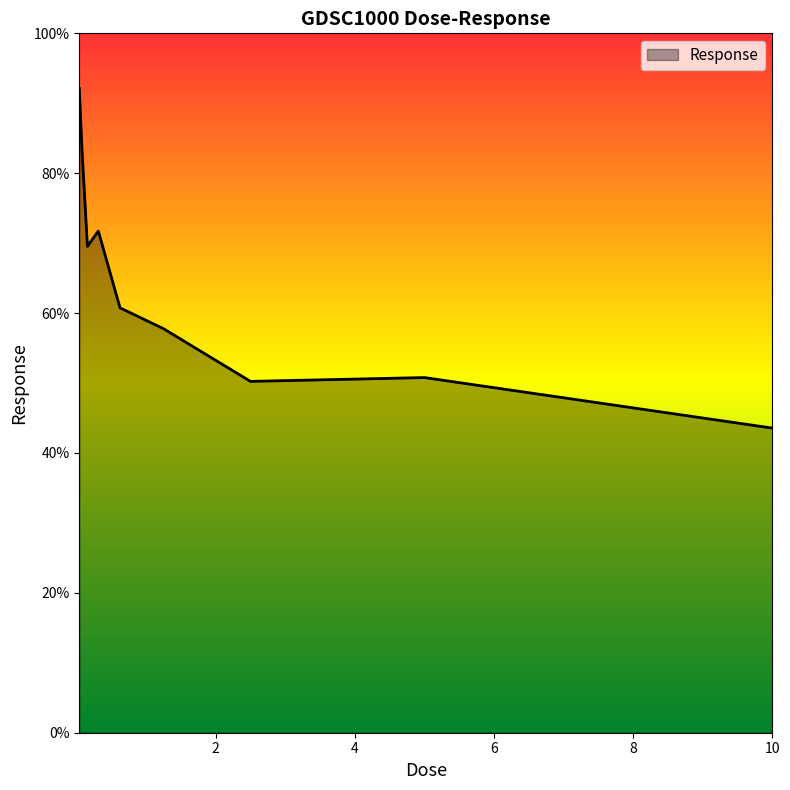

What is the maximum value shown in the chart?

92.1